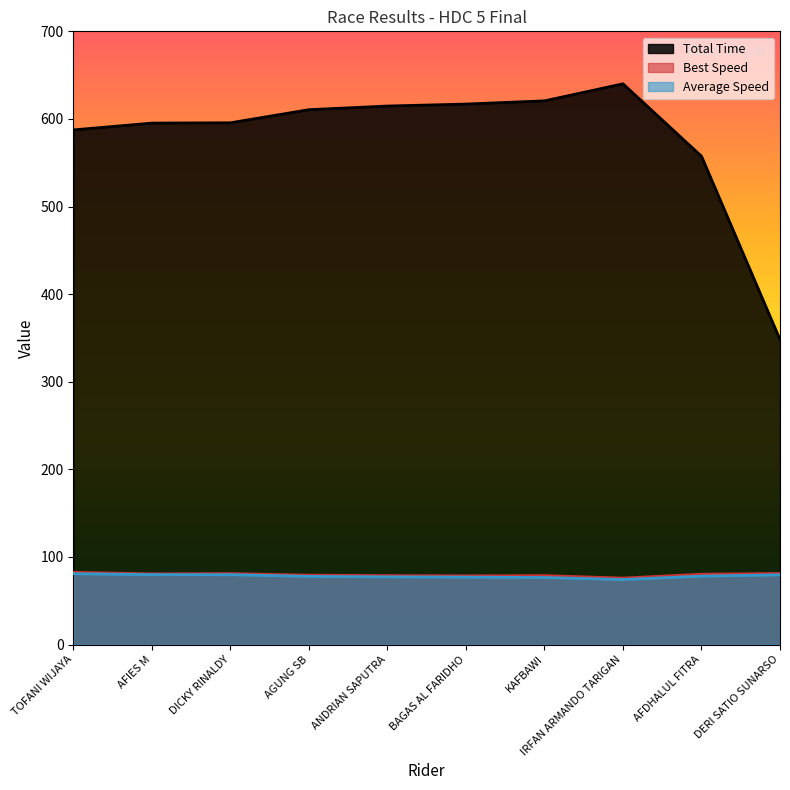

At how many categories does at least one series exceed 574?

8